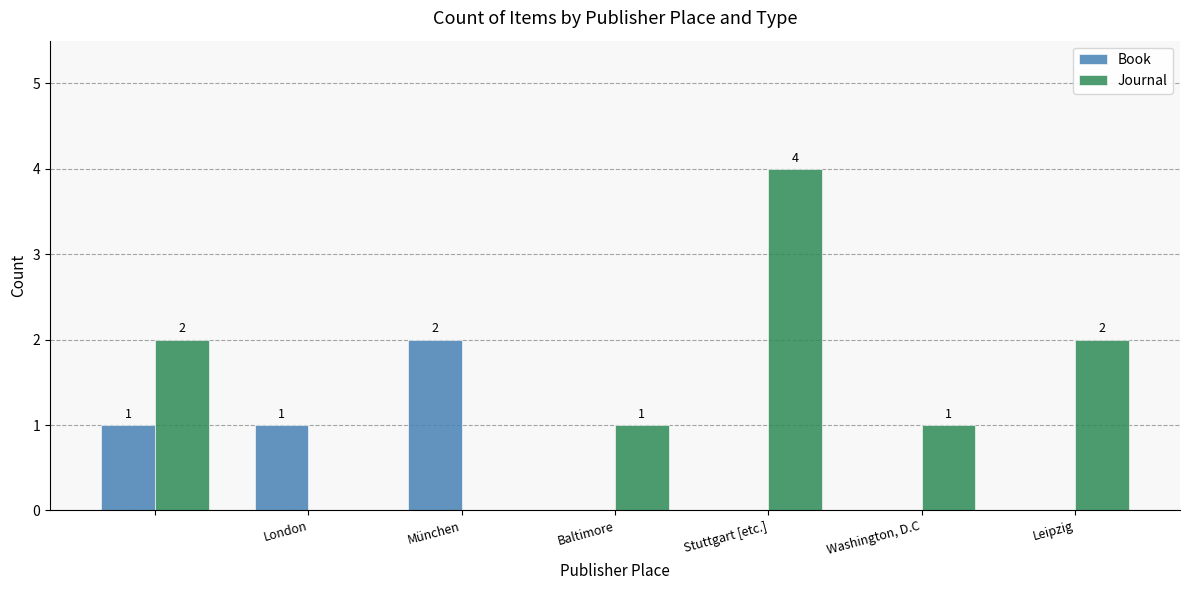

Are the bars grouped side by side (vs. stacked)?

Yes